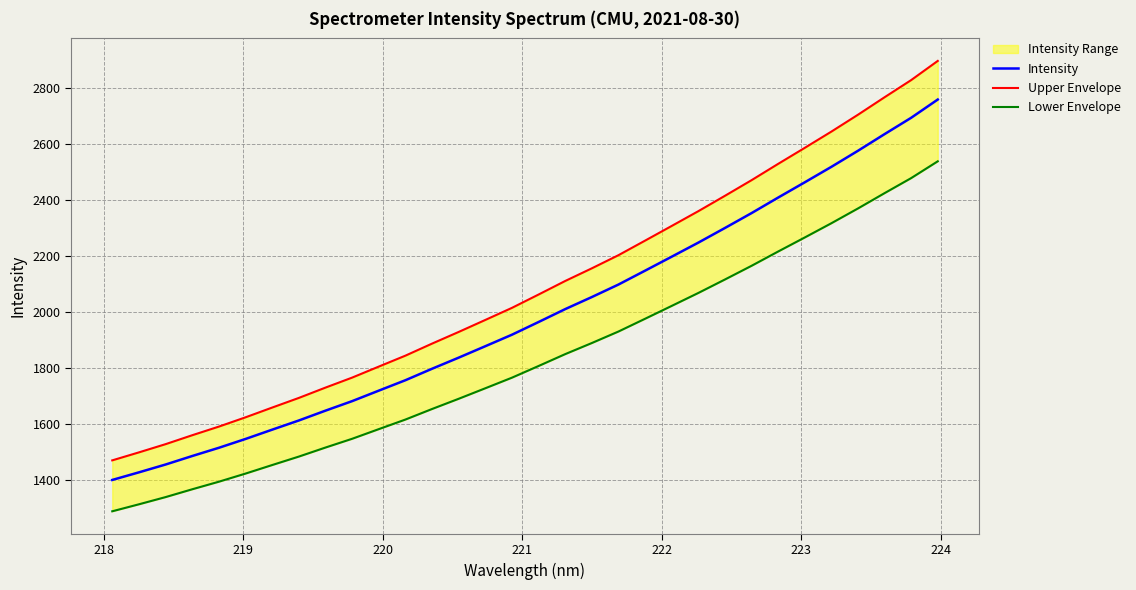

Which series has the widest spread of values?

Upper Envelope